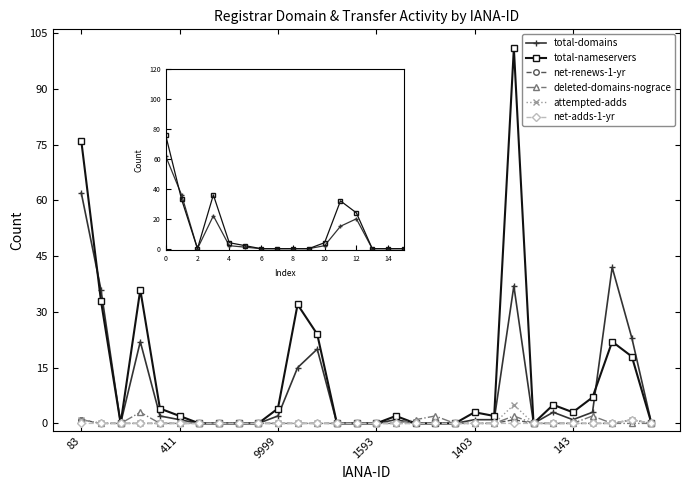

What is the difference between the second highest and minimum values in the attempted-adds series?

1